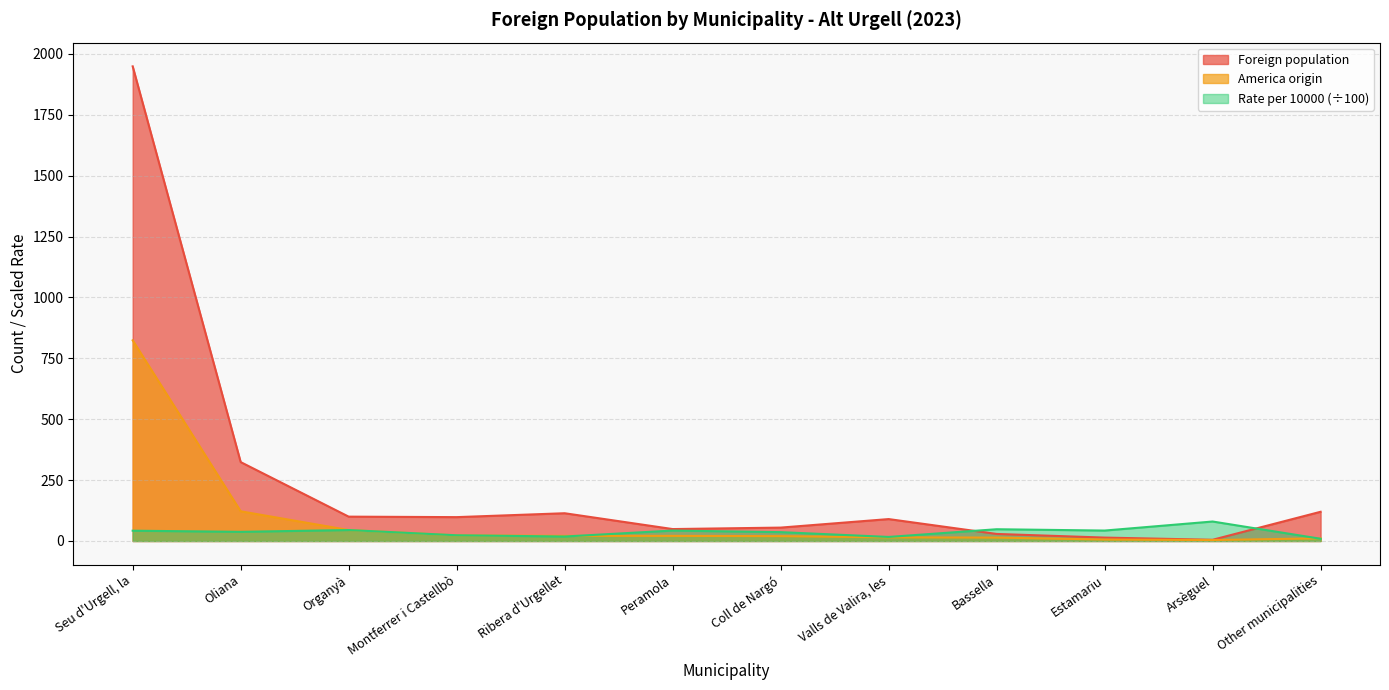

List the series in order of their overall mean, highest first.

Foreign population, America origin, Rate per 10000 (÷100)